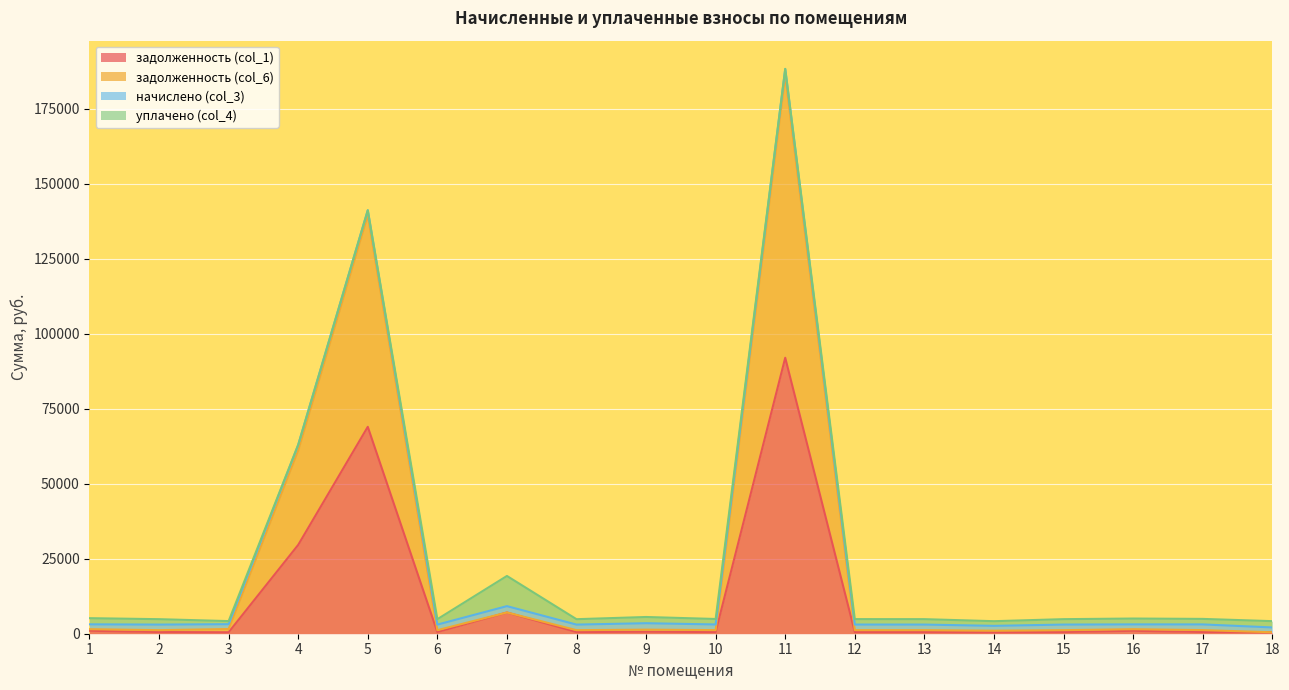

True or false: задолженность (col_6) has a value of 1198.4 at 10.

True